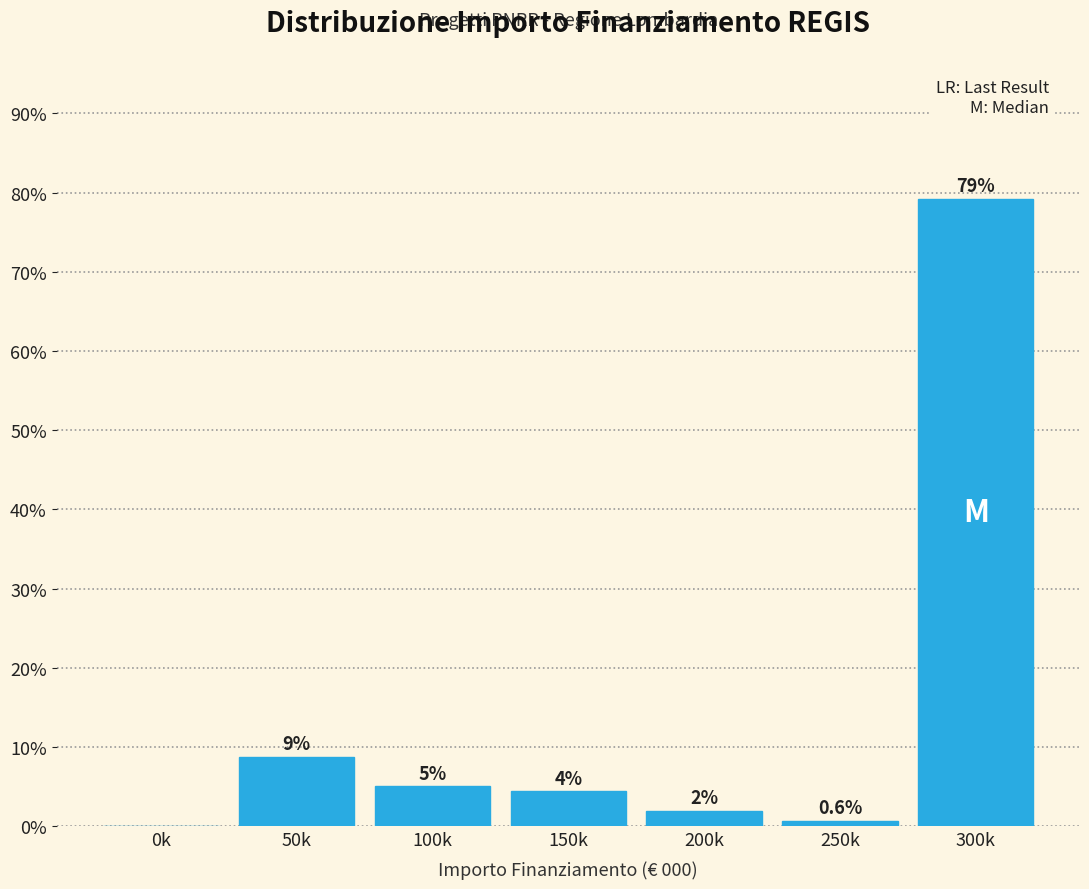

What is the sum of all values?

100.0